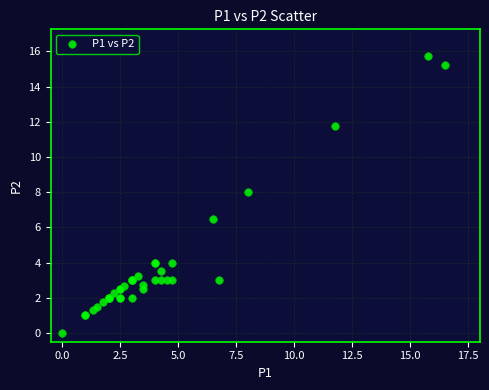

What Y value in the scatter plot is closest to 7?

6.5